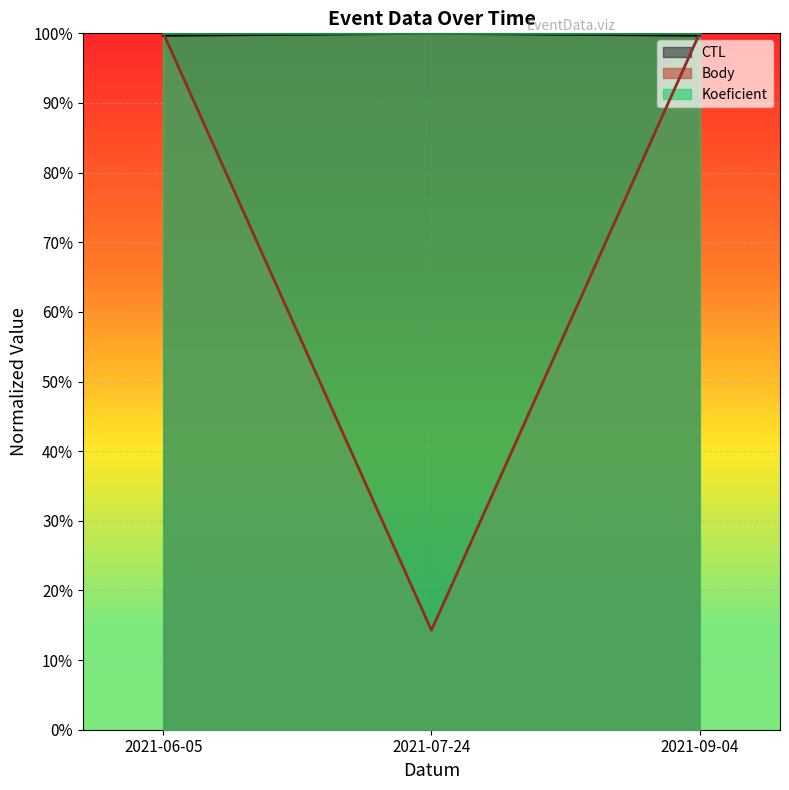

What position from the right is 2021-07-24?

2